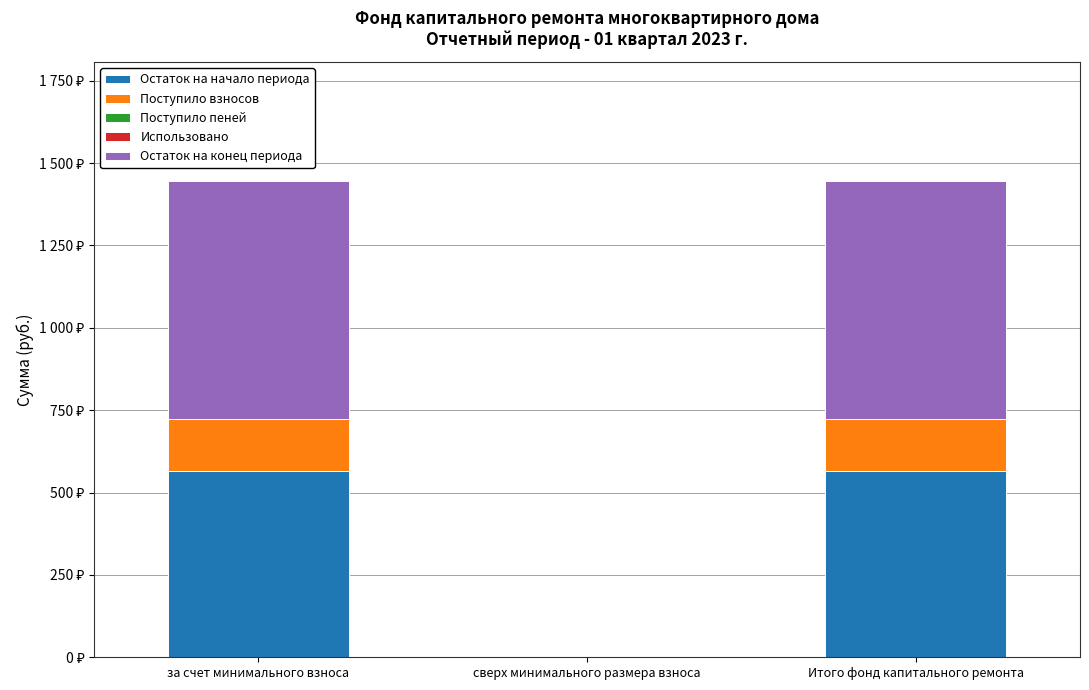

Are the bars grouped side by side (vs. stacked)?

No